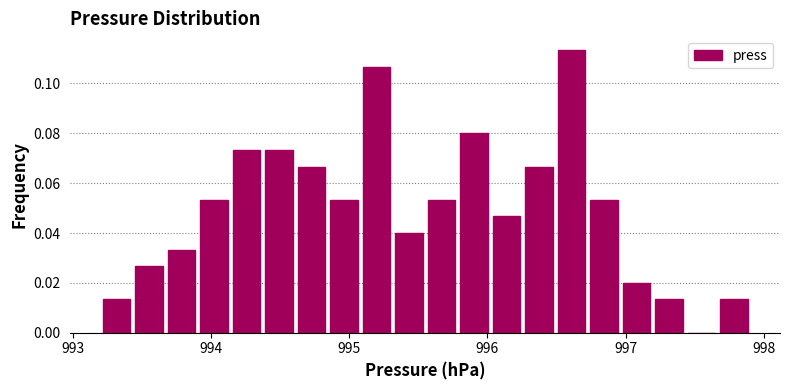

Around what value on the x-axis is the tallest bar? Give the approximate position of its centre, as read against the axis.

996.6